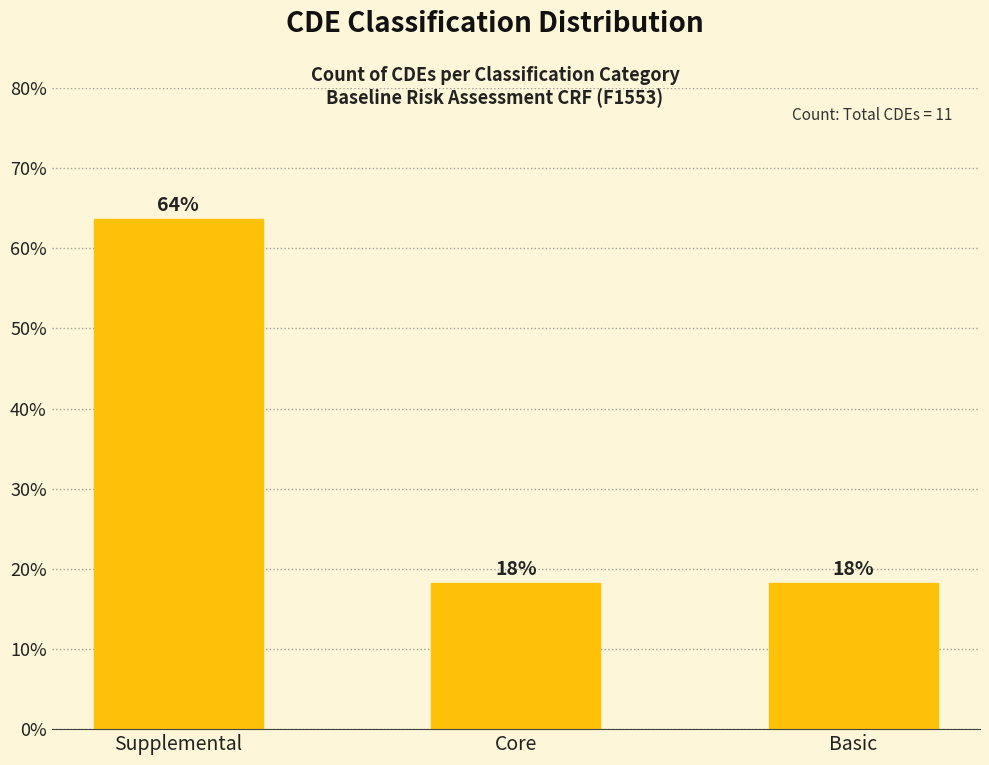

Rank the categories by value from lowest to highest.

Core, Basic, Supplemental